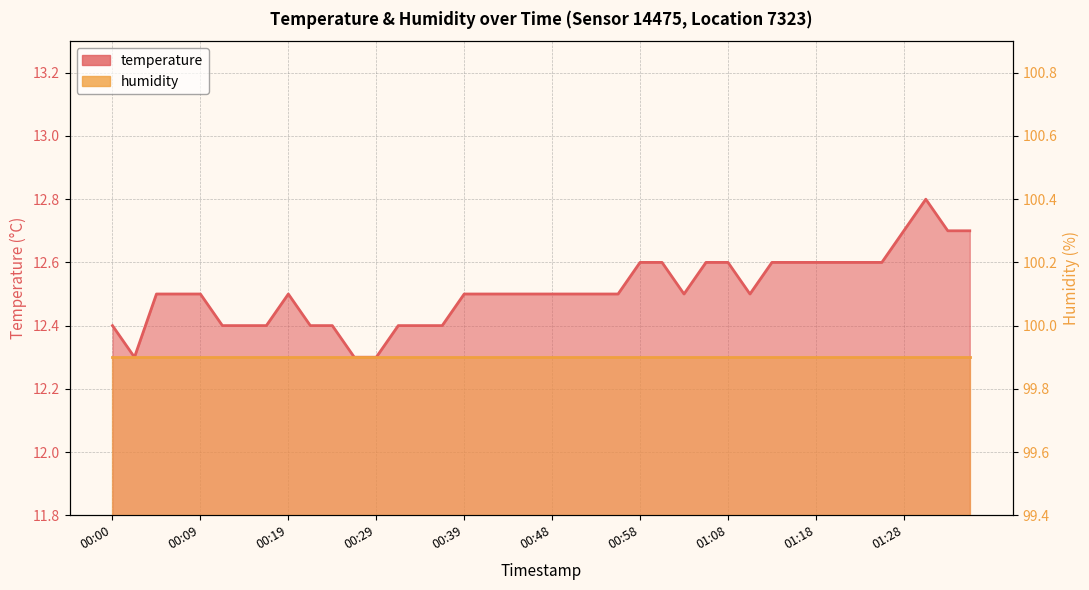

Approximately how many times larger is the value at 00:04 compared to 00:51?

1.0